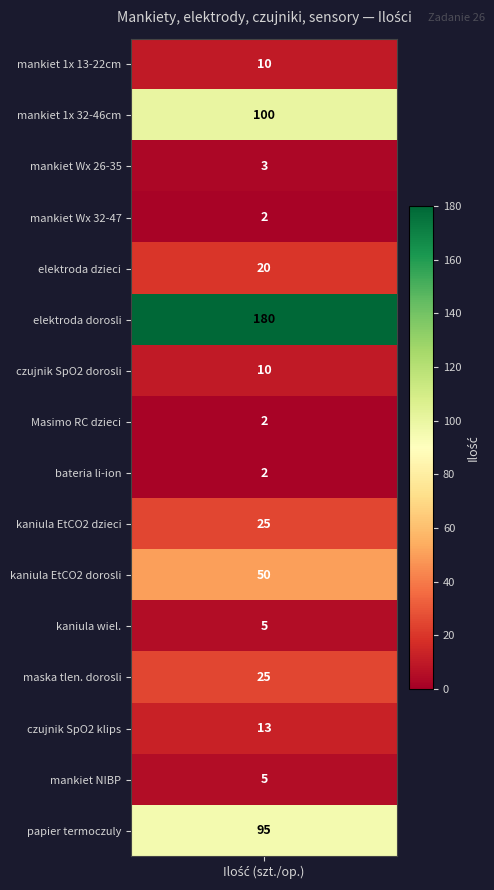

Is the value of mankiet NIBP 1zyłowy at 5 greater than the value of papier termoczuly at 2?

No